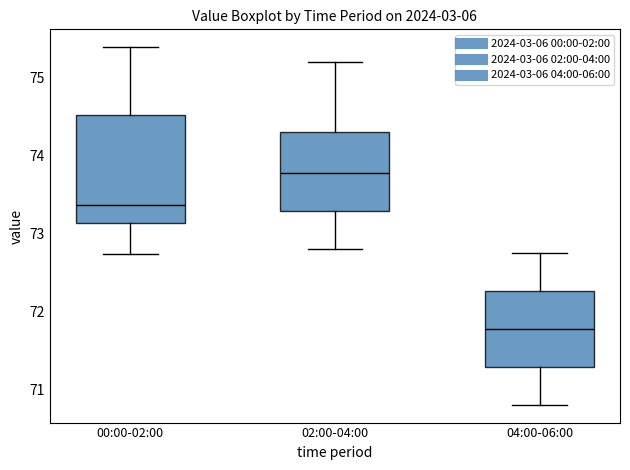

Which box has the highest median line?

02:00-04:00